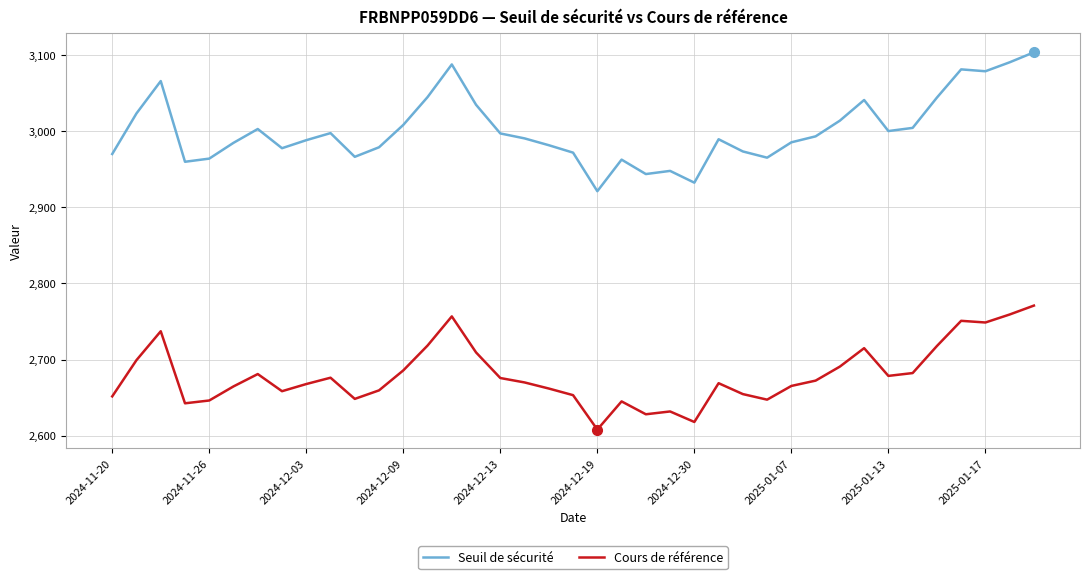

What is the difference between the maximum and minimum values in the Cours de référence series?

162.8